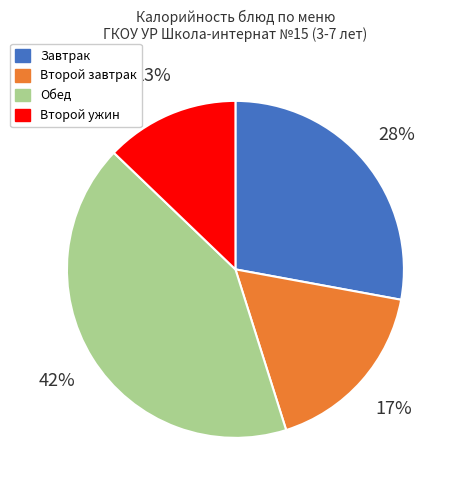

Is there a majority slice in this chart?

No